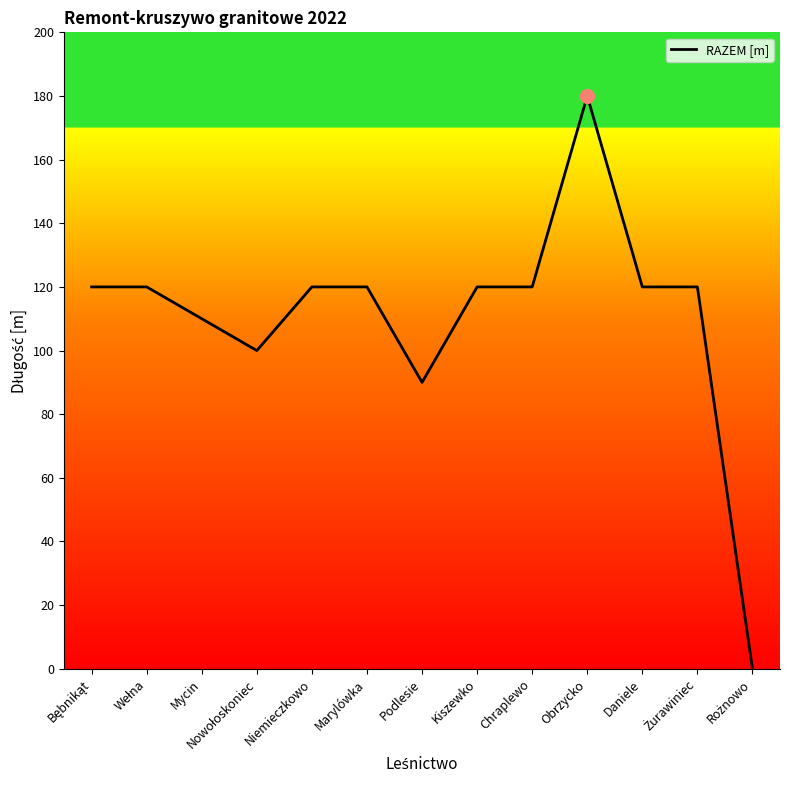

Read the value at Chraplewo.

120